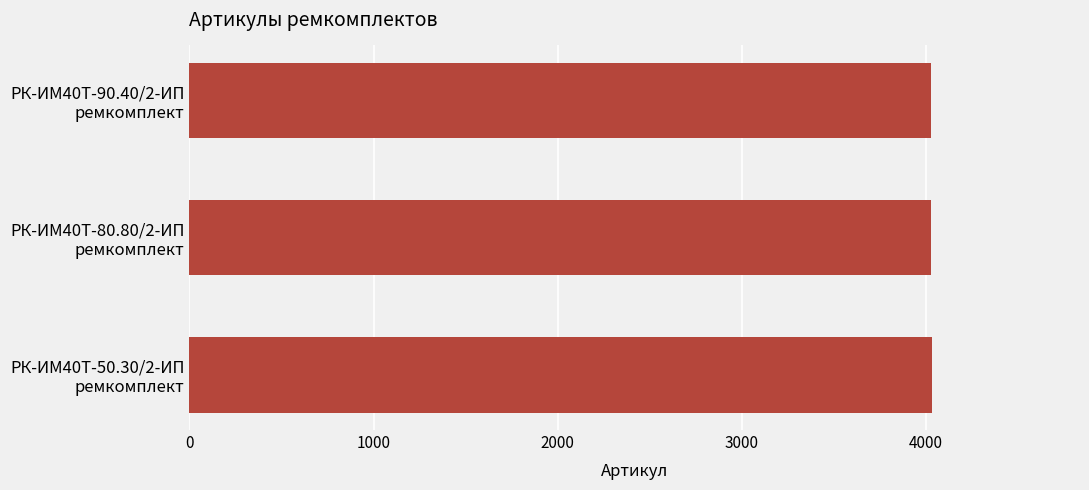

What is the average value?

4028